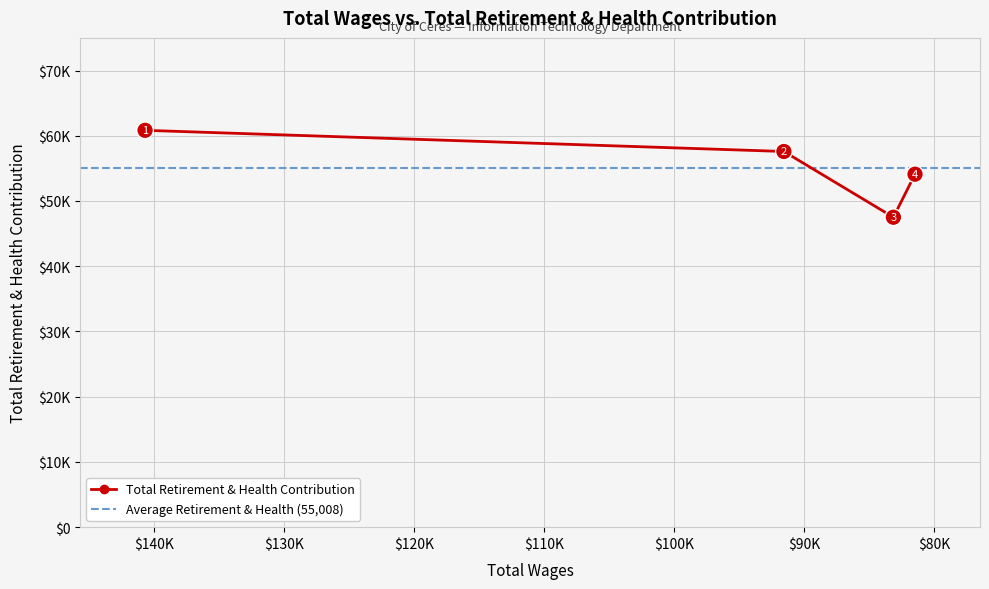

What is the value of the 3rd point from the left?

47508